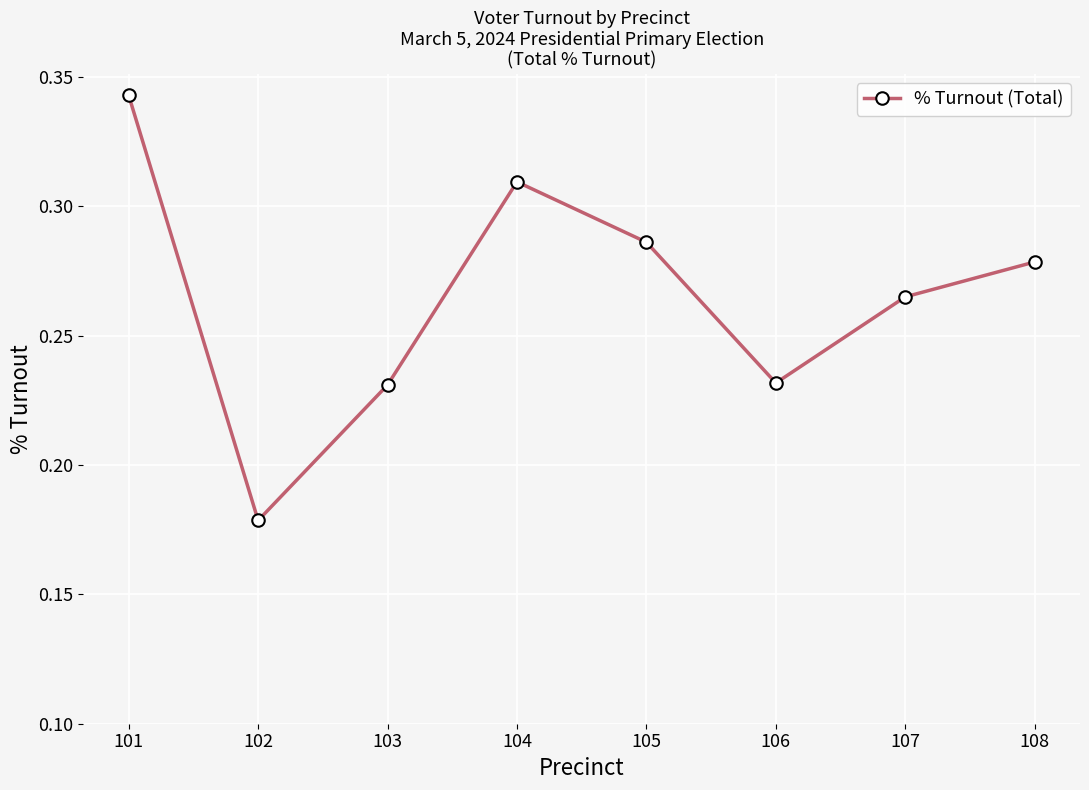

At which category does the chart reach its peak across all series?

101